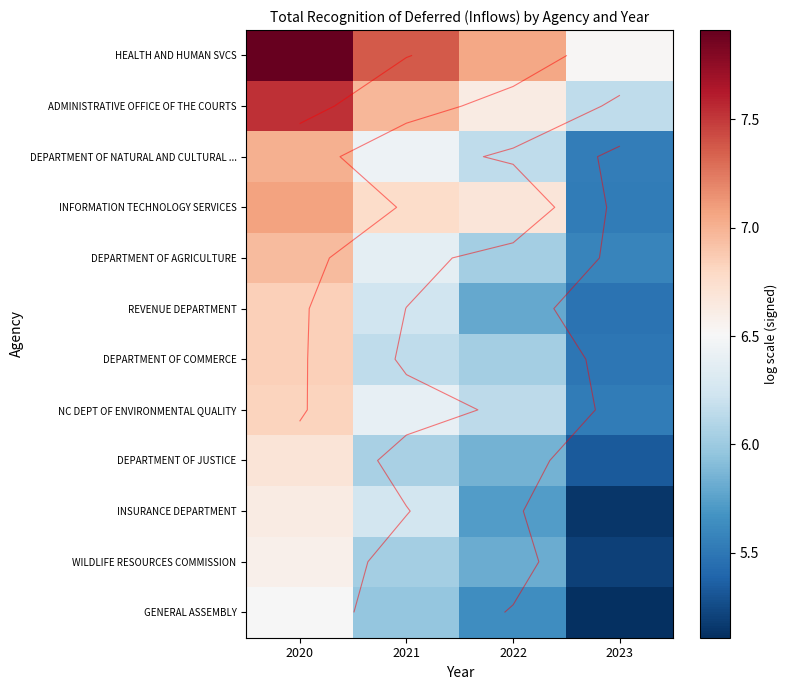

List the series in order of their peak value, lowest first.

GENERAL ASSEMBLY, WILDLIFE RESOURCES COMMISSION, INSURANCE DEPARTMENT, DEPARTMENT OF JUSTICE, NC DEPT OF ENVIRONMENTAL QUALITY, DEPARTMENT OF COMMERCE, REVENUE DEPARTMENT, DEPARTMENT OF AGRICULTURE, DEPARTMENT OF NATURAL AND CULTURAL ..., INFORMATION TECHNOLOGY SERVICES, ADMINISTRATIVE OFFICE OF THE COURTS, HEALTH AND HUMAN SVCS